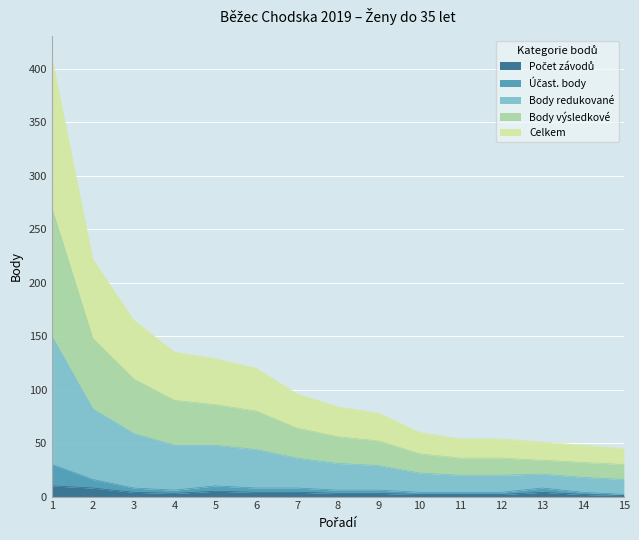

The Celkem series shows 48 at 14. True or false?

True